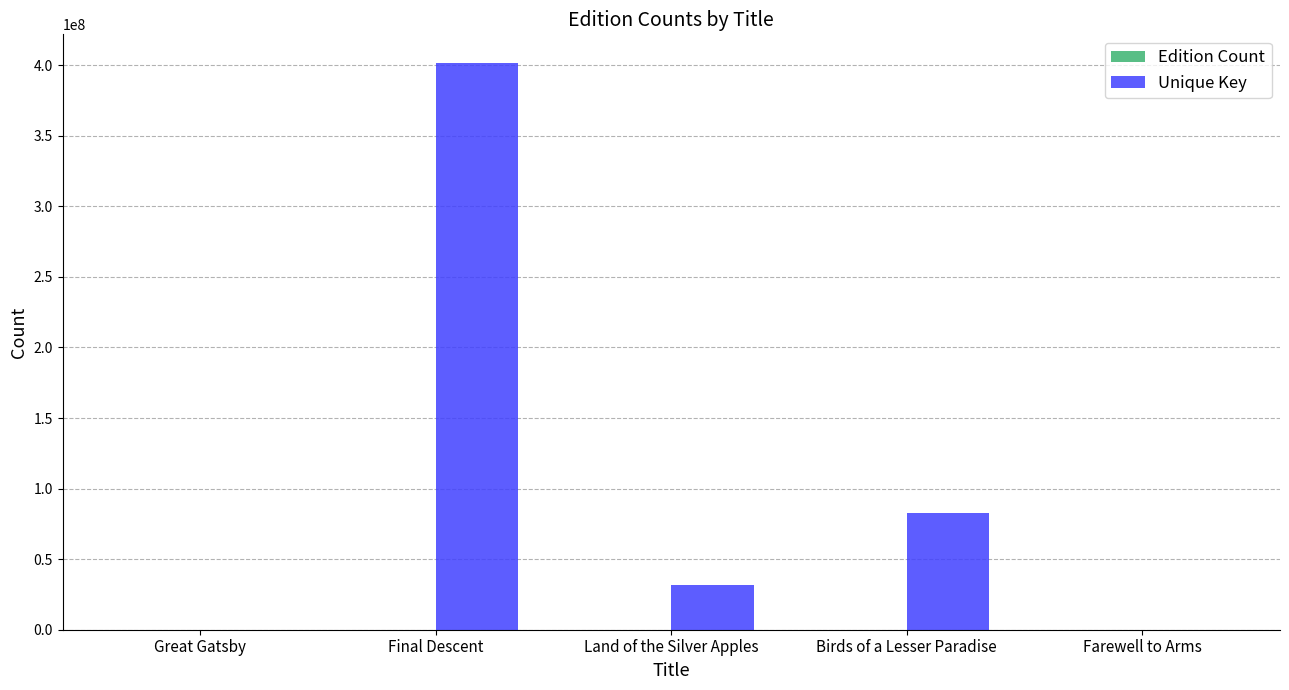

True or false: Unique Key has a value of 146836530 at Birds of a Lesser Paradise.

False